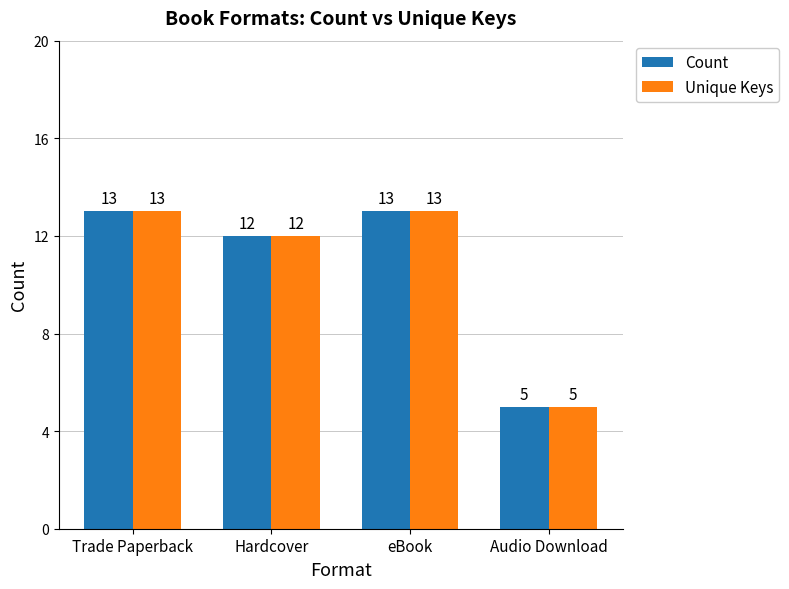

Does the chart contain stacked bars?

No